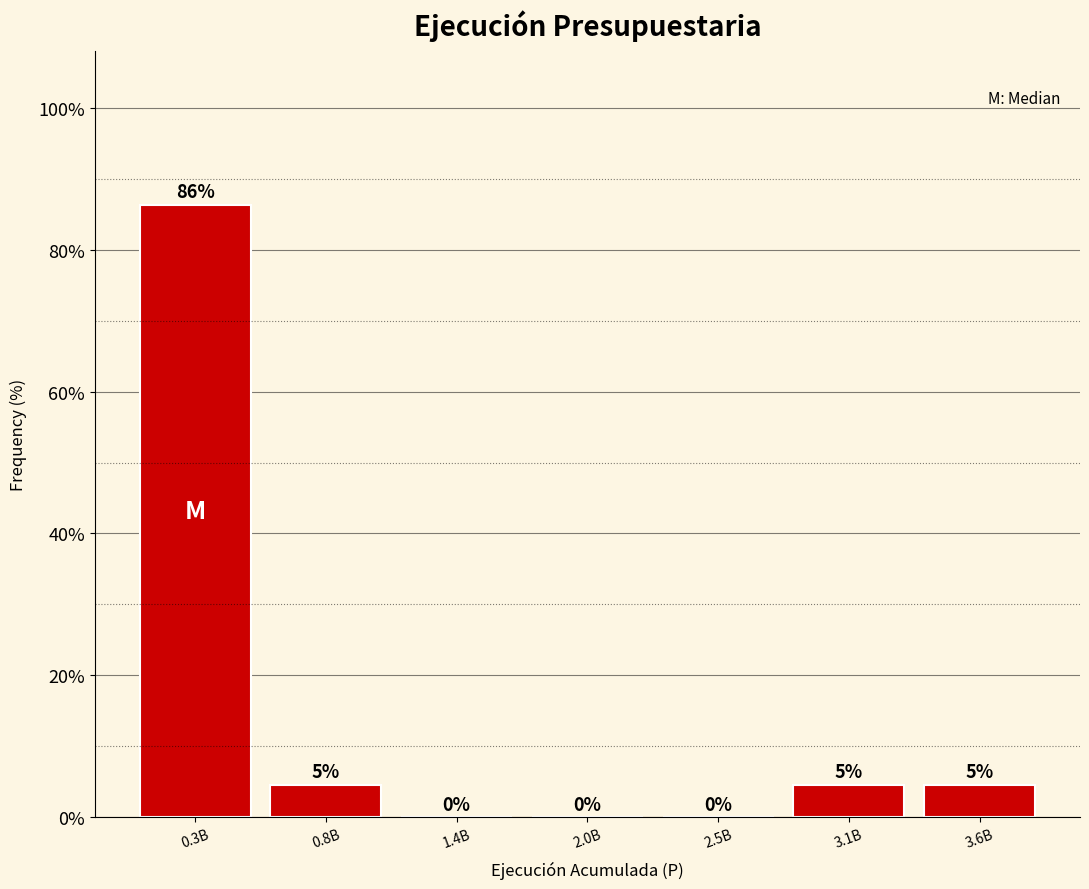

Between 2.0B and 0.3B, which is larger?

0.3B